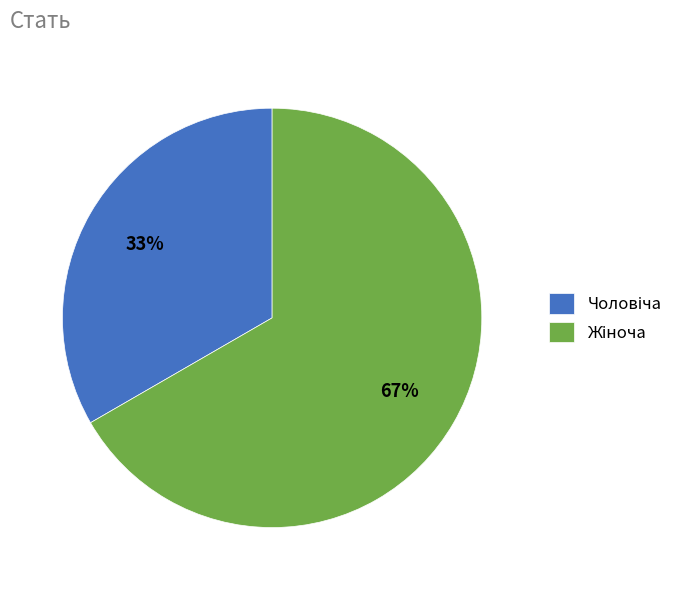

Is there any slice that represents more than half of the pie?

Yes